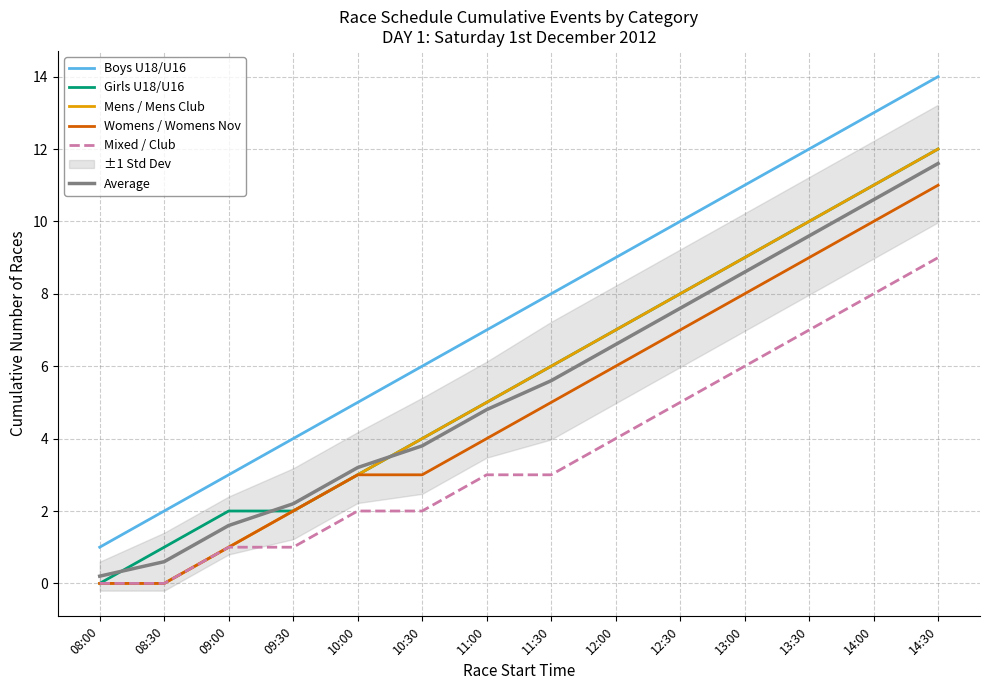

At which category is the sum across all series the highest?

14:30